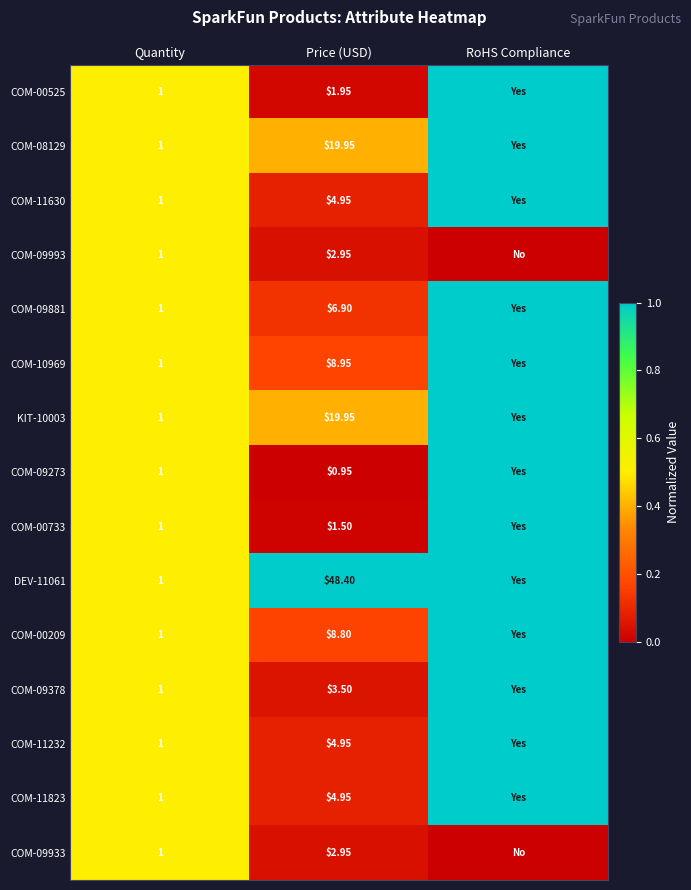

Is the value of COM-09933 at Quantity greater than the value of COM-11630 at RoHS Compliance?

No